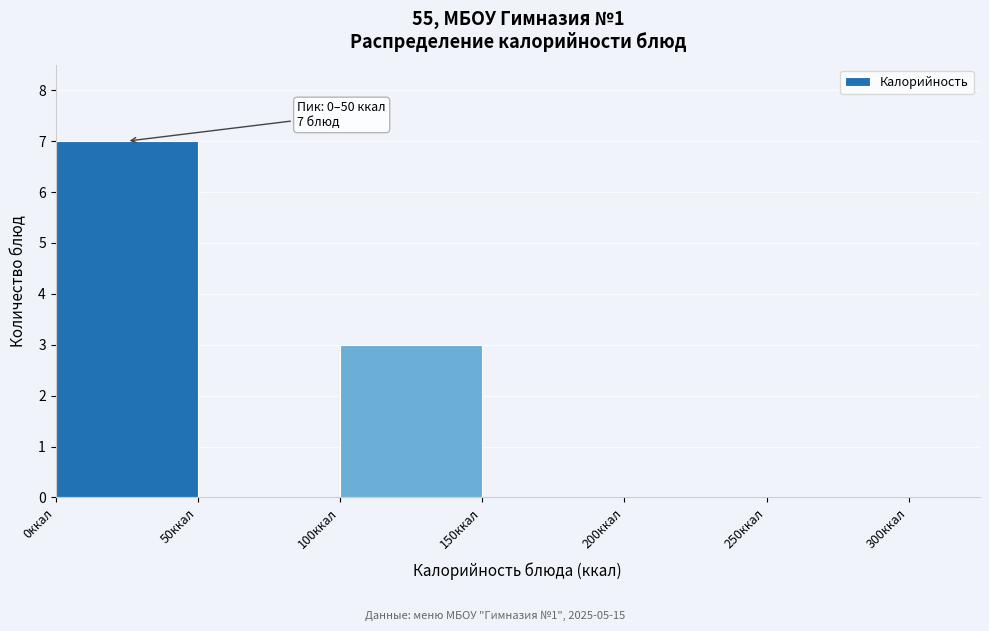

Over which range of the x-axis is the bar tallest?

0 to 50